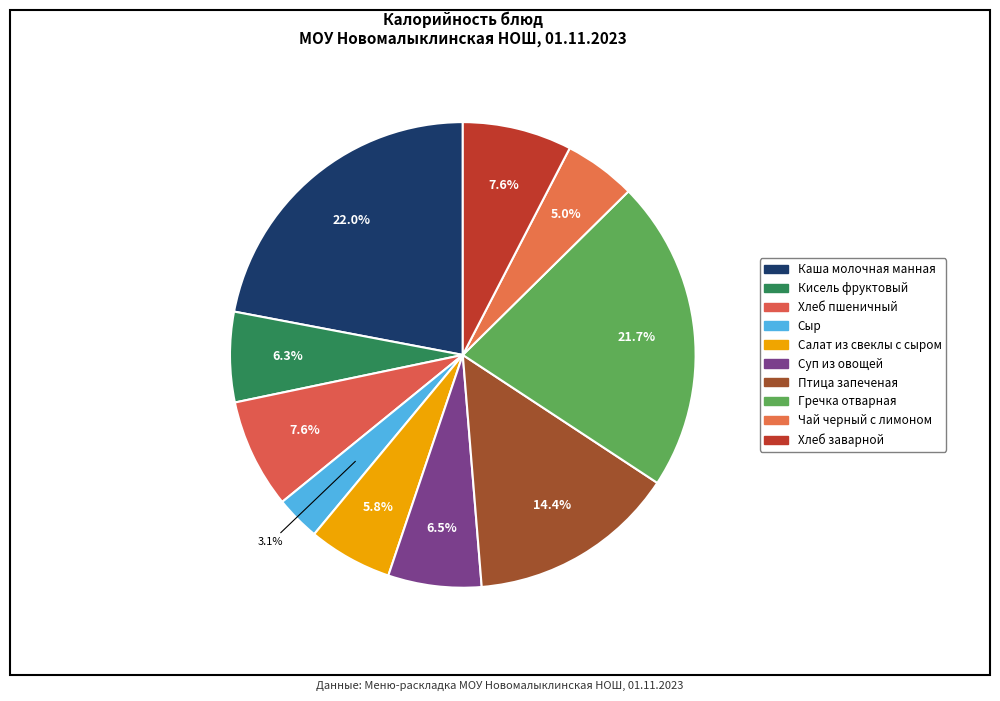

How much of the chart is everything except Чай черный с лимоном?

95.0%